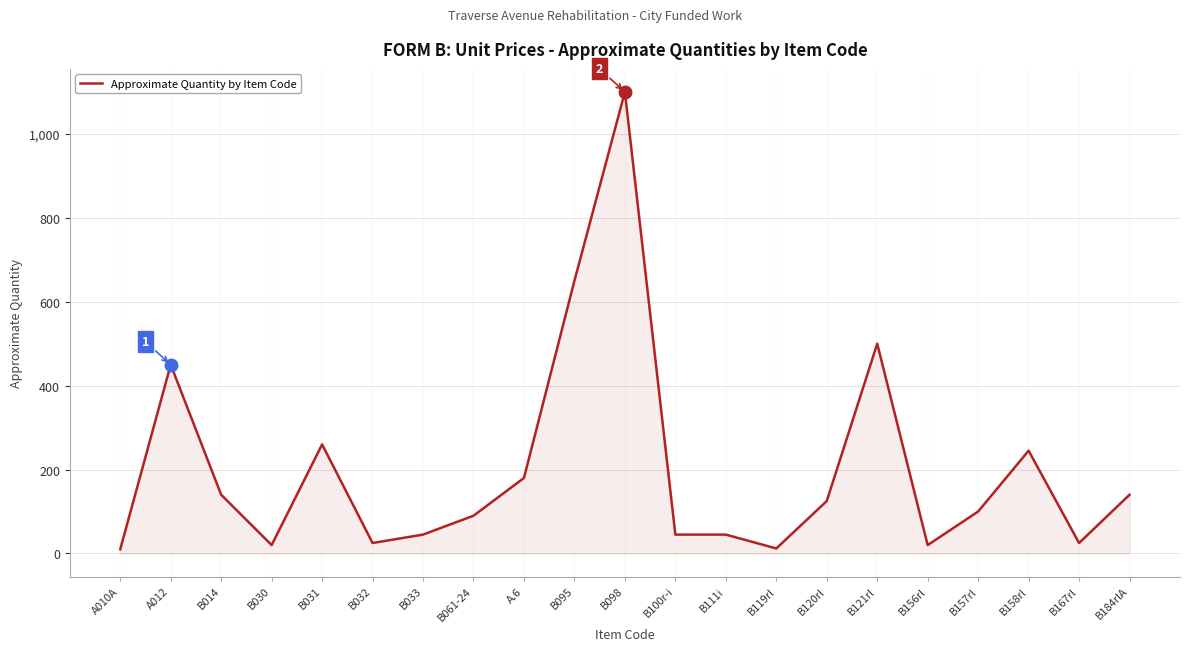

True or false: the data shows 650 at B095.

True